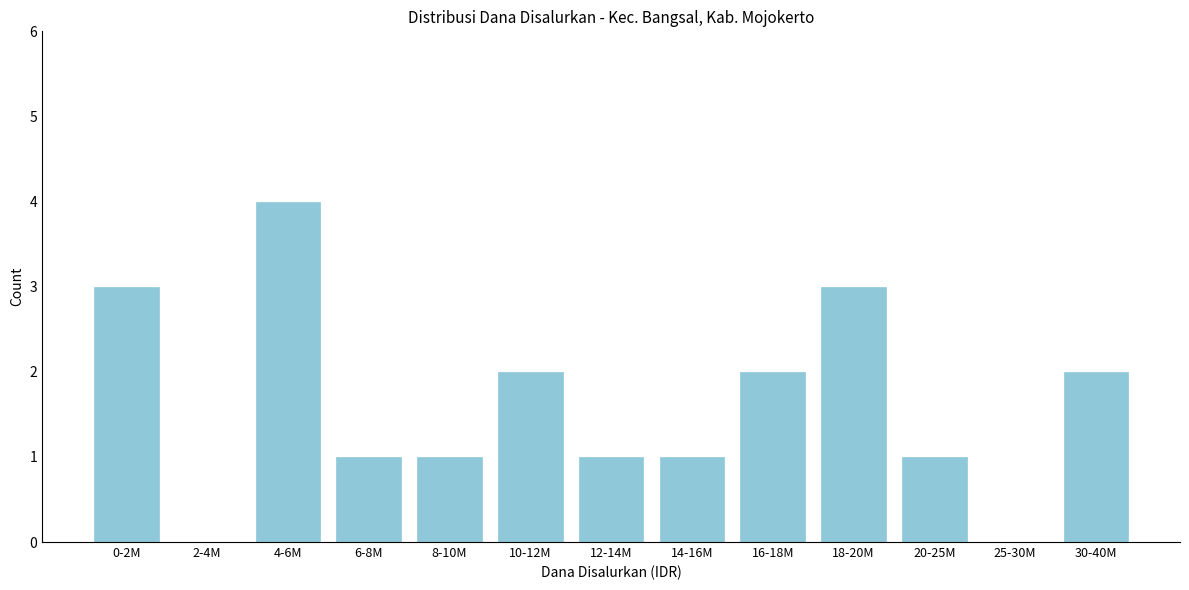

Reading left to right, what are all the values shown in this chart?

0-2M=3	2-4M=0	4-6M=4	6-8M=1	8-10M=1	10-12M=2	12-14M=1	14-16M=1	16-18M=2	18-20M=3	20-25M=1	25-30M=0	30-40M=2